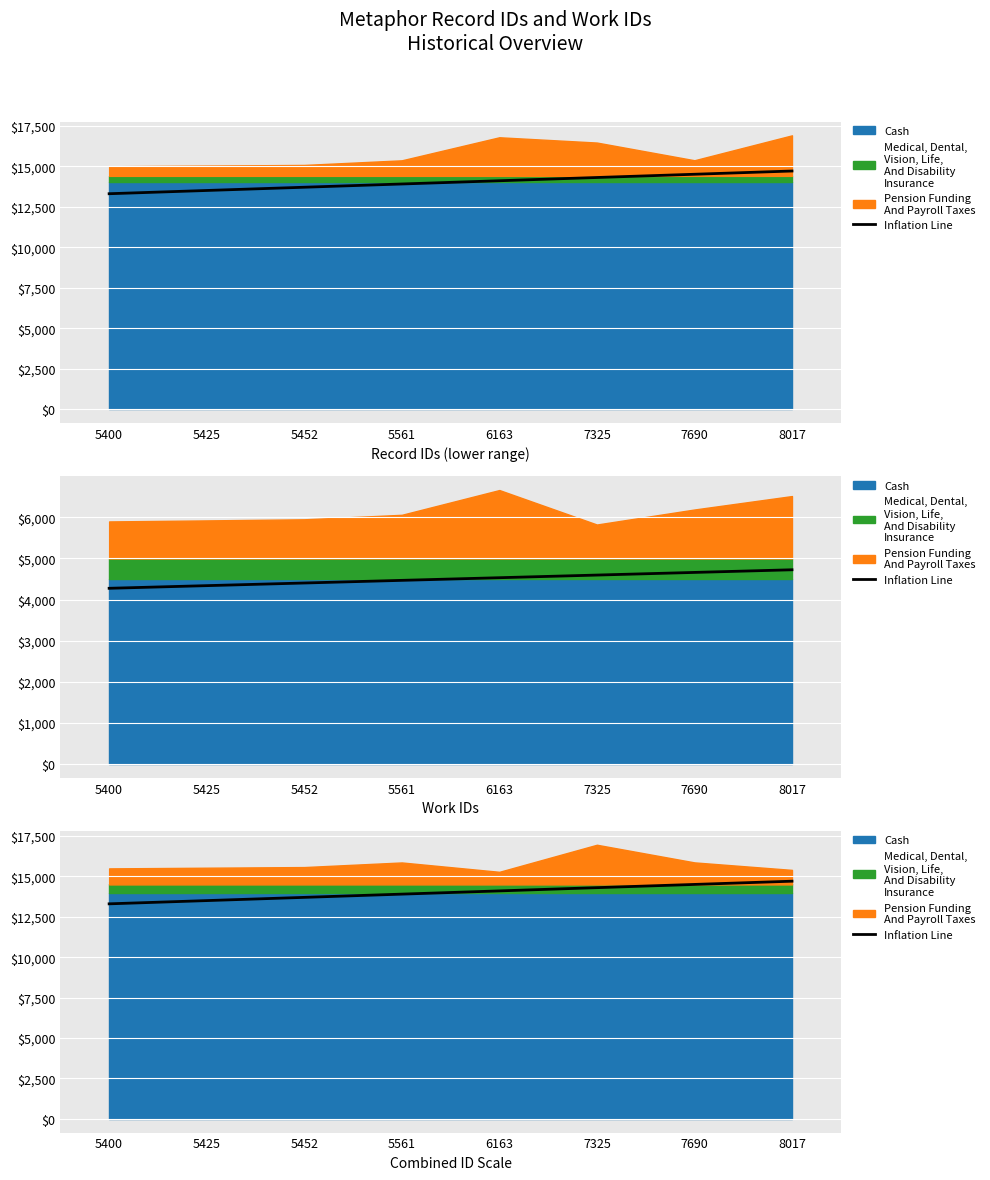

Reading left to right, transcribe all the data shown in this chart.

5400=13300	5425=13500	5452=13700	5561=13900	6163=14100	7325=14300	7690=14500	8017=14700